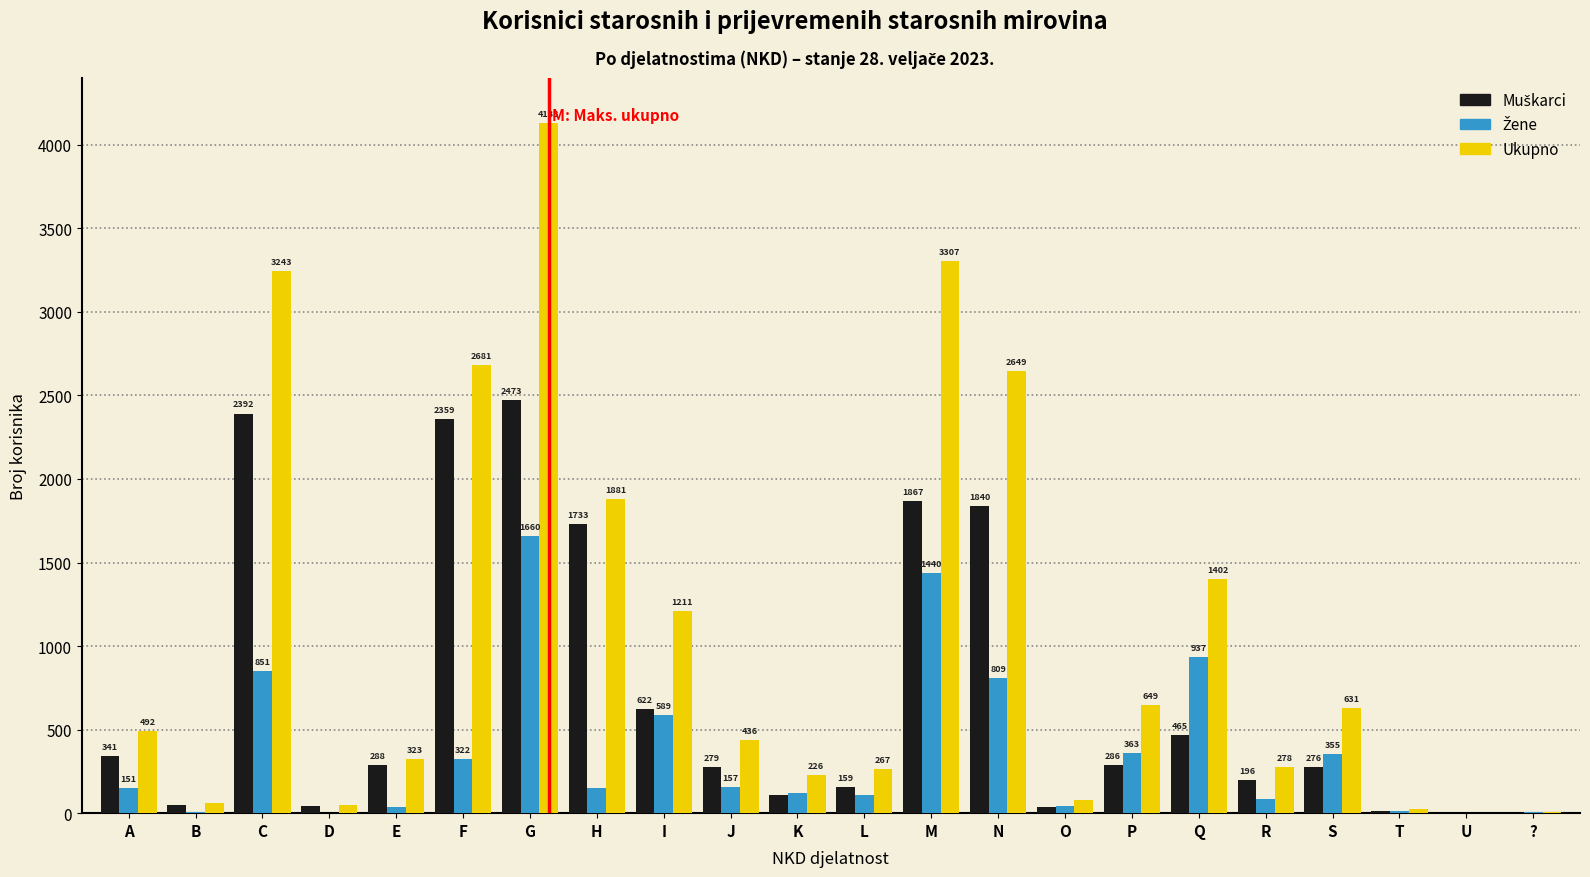

Which series changed the most between Q and S?

Ukupno